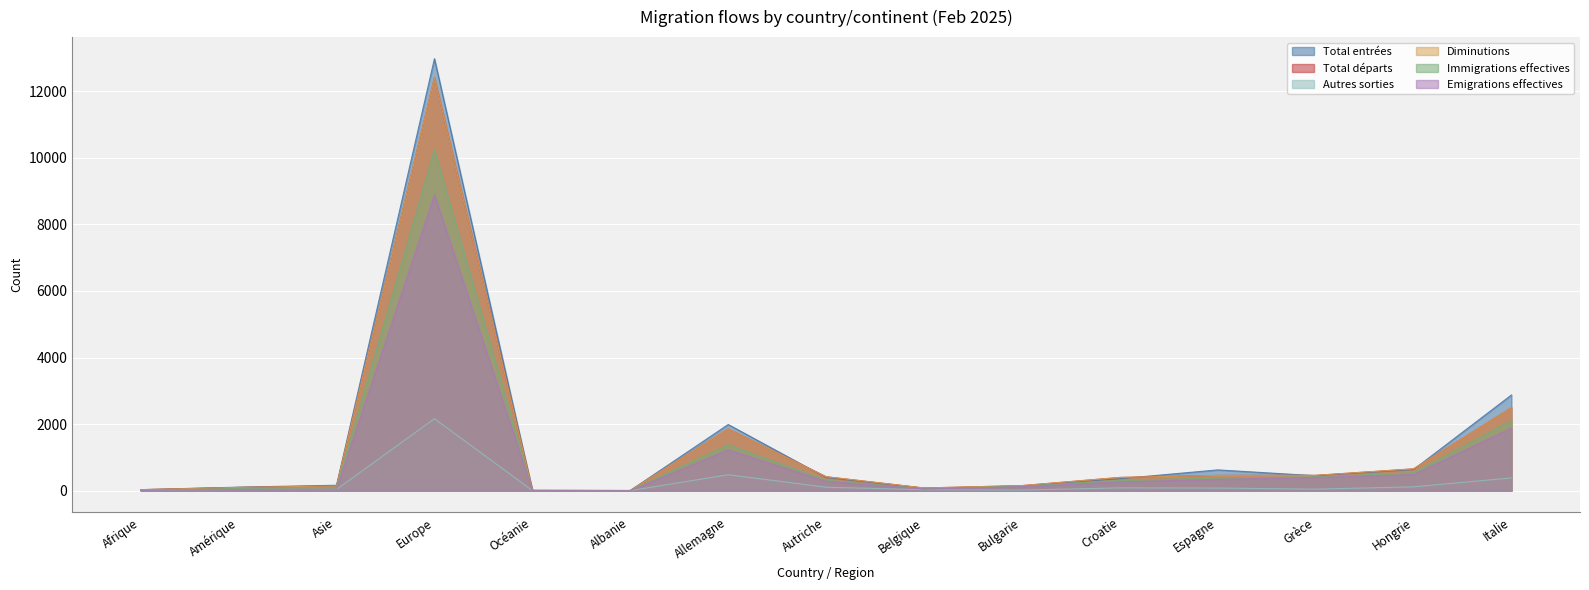

What is the sum of the Total départs values at Albanie and Belgique?

83